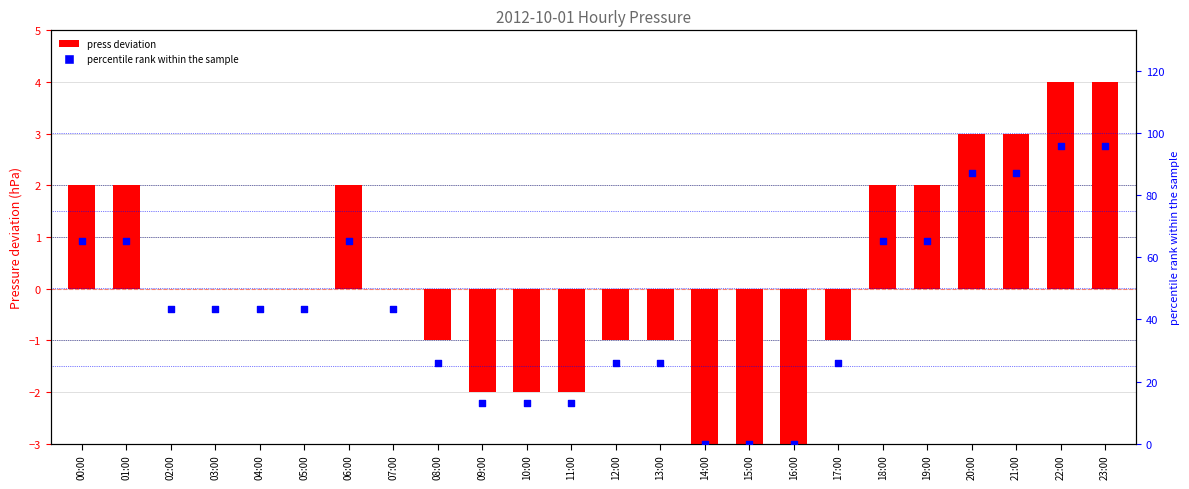

What is the total value across all series at 01:00?

67.2